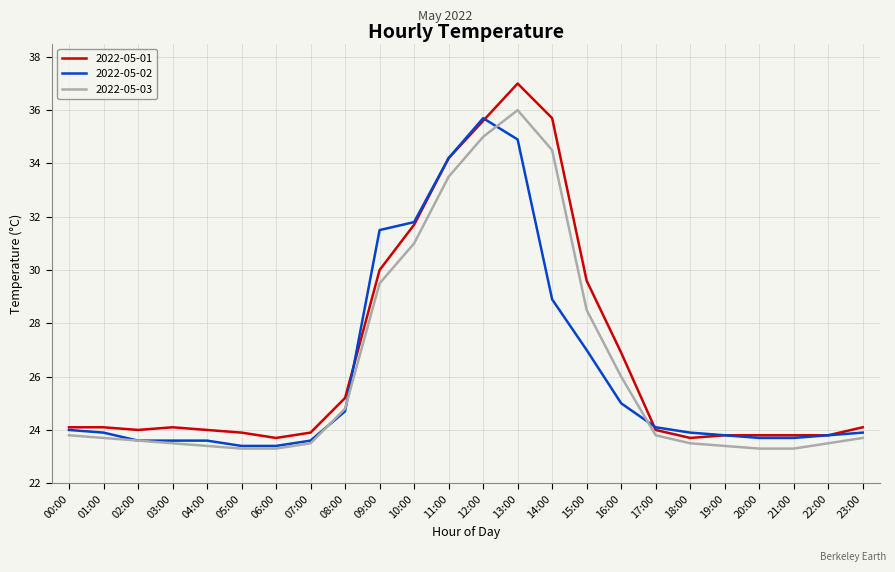

At which category does the chart reach its peak across all series?

13:00